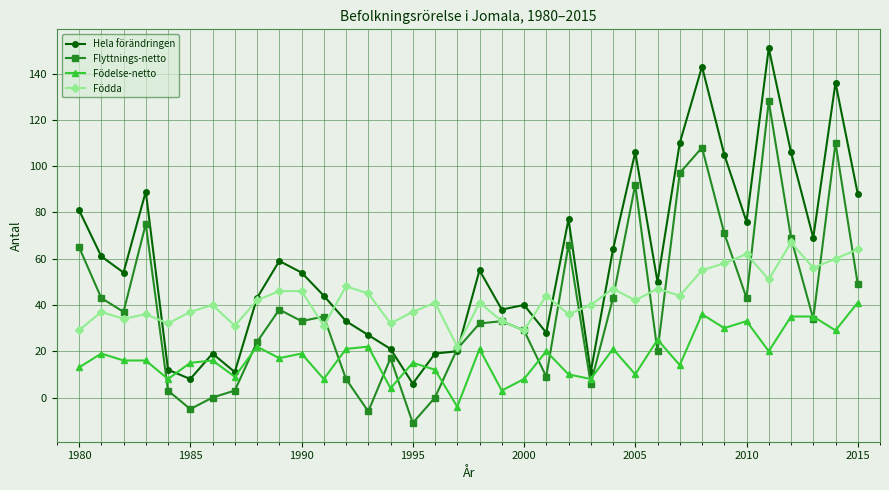

How many values in the Födelse-netto series are below 17?

18